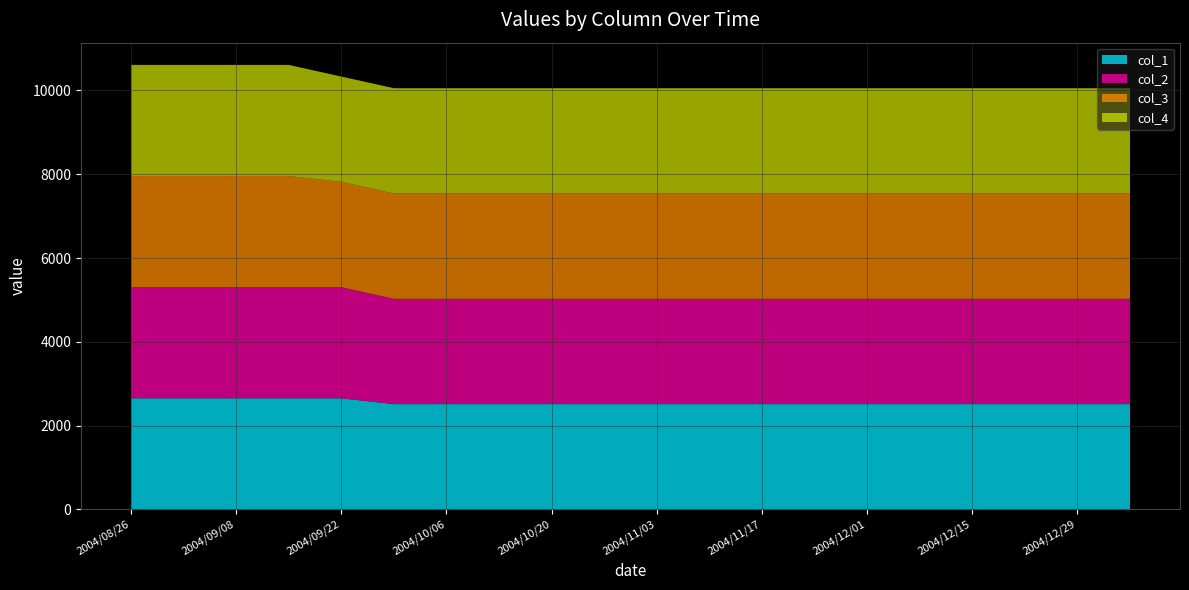

Reading left to right, what are all the values shown in this chart?

col_1: 2004/08/26=2652	2004/09/01=2652	2004/09/08=2652	2004/09/15=2652	2004/09/22=2652	2004/09/29=2513	2004/10/06=2513	2004/10/13=2513	2004/10/20=2513	2004/10/27=2513	2004/11/03=2513	2004/11/10=2513	2004/11/17=2513	2004/11/24=2513	2004/12/01=2513	2004/12/08=2513	2004/12/15=2513	2004/12/22=2513	2004/12/29=2513	2005/01/05=2513
col_2: 2004/08/26=2652	2004/09/01=2652	2004/09/08=2652	2004/09/15=2652	2004/09/22=2652	2004/09/29=2513	2004/10/06=2513	2004/10/13=2513	2004/10/20=2513	2004/10/27=2513	2004/11/03=2513	2004/11/10=2513	2004/11/17=2513	2004/11/24=2513	2004/12/01=2513	2004/12/08=2513	2004/12/15=2513	2004/12/22=2513	2004/12/29=2513	2005/01/05=2513
col_3: 2004/08/26=2652	2004/09/01=2652	2004/09/08=2652	2004/09/15=2652	2004/09/22=2513	2004/09/29=2513	2004/10/06=2513	2004/10/13=2513	2004/10/20=2513	2004/10/27=2513	2004/11/03=2513	2004/11/10=2513	2004/11/17=2513	2004/11/24=2513	2004/12/01=2513	2004/12/08=2513	2004/12/15=2513	2004/12/22=2513	2004/12/29=2513	2005/01/05=2513
col_4: 2004/08/26=2652	2004/09/01=2652	2004/09/08=2652	2004/09/15=2652	2004/09/22=2513	2004/09/29=2513	2004/10/06=2513	2004/10/13=2513	2004/10/20=2513	2004/10/27=2513	2004/11/03=2513	2004/11/10=2513	2004/11/17=2513	2004/11/24=2513	2004/12/01=2513	2004/12/08=2513	2004/12/15=2513	2004/12/22=2513	2004/12/29=2513	2005/01/05=2513